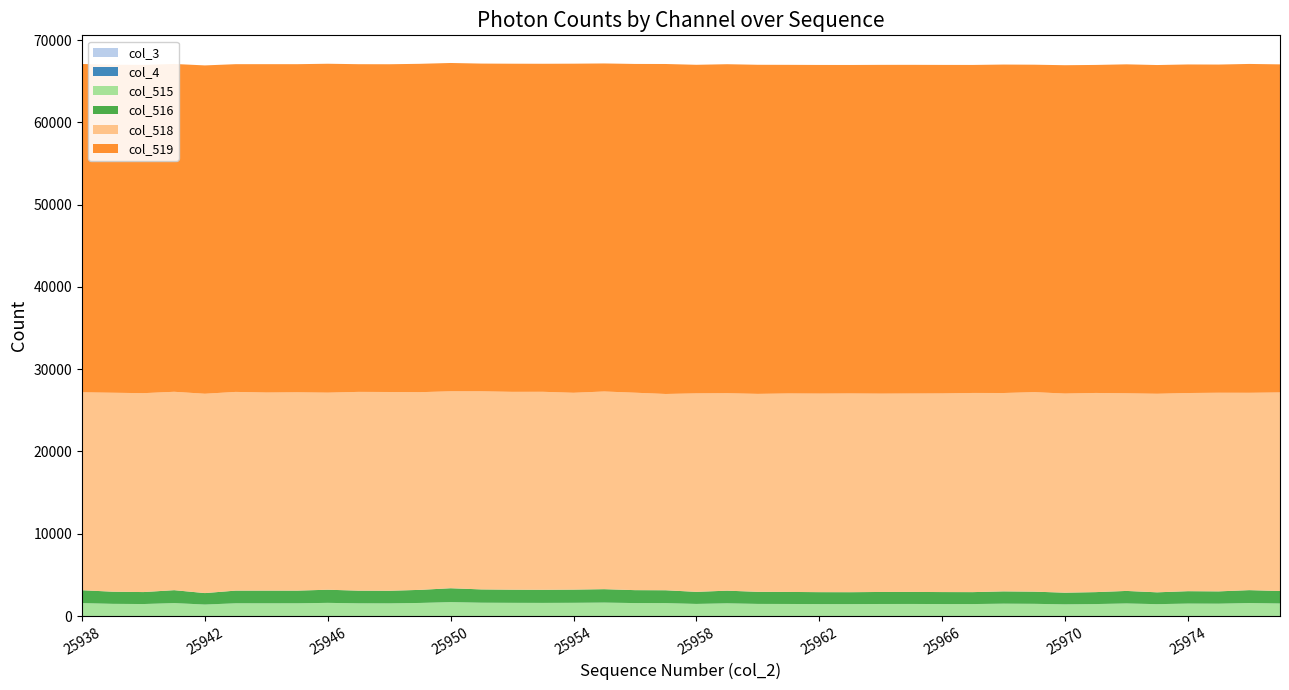

Reading left to right, what are all the values shown in this chart?

col_3: 0	0	0	0	0	0	0	0	0	0	0	0	0	0	0	0	0	0	0	0	0	0	0	0	0	0	0	0	0	0	0	0	0	0	0	0	0	0	0	0
col_4: 0	0	0	0	0	0	0	0	0	0	0	0	0	0	0	0	0	0	0	0	0	0	0	0	0	0	0	0	0	0	0	0	0	0	0	0	0	0	0	0
col_515: 1567	1478	1455	1570	1393	1543	1544	1543	1598	1541	1535	1588	1688	1616	1600	1593	1604	1631	1572	1565	1468	1541	1470	1463	1450	1447	1461	1464	1455	1452	1498	1480	1418	1452	1524	1440	1509	1497	1573	1520
col_516: 1567	1477	1455	1570	1393	1543	1544	1542	1596	1541	1534	1588	1688	1616	1600	1593	1604	1631	1572	1565	1468	1539	1470	1463	1450	1447	1461	1464	1455	1451	1497	1480	1418	1451	1524	1439	1509	1497	1572	1520
col_518: 24059	24183	24177	24115	24230	24154	24077	24106	23956	24161	24160	24031	23939	24081	24048	24068	23926	24029	23999	23858	24127	24001	24060	24126	24136	24158	24109	24117	24145	24210	24111	24251	24203	24210	24023	24135	24087	24145	23987	24135
col_519: 39909	39874	39903	39850	39912	39838	39914	39886	39981	39833	39840	39916	39908	39838	39887	39874	40005	39875	39964	40112	39940	39993	40005	39946	39949	39930	39965	39954	39935	39873	39926	39804	39914	39873	39988	39960	39939	39893	39975	39880